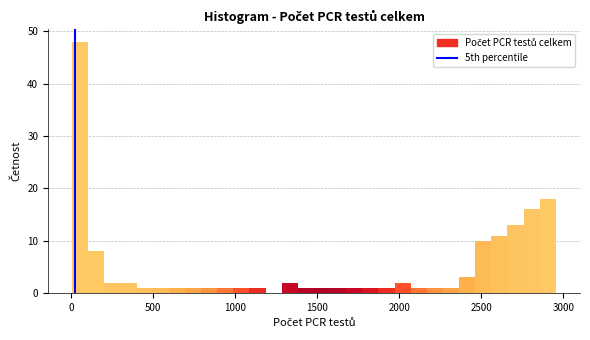

Around what value on the x-axis is the tallest bar? Give the approximate position of its centre, as read against the axis.

50